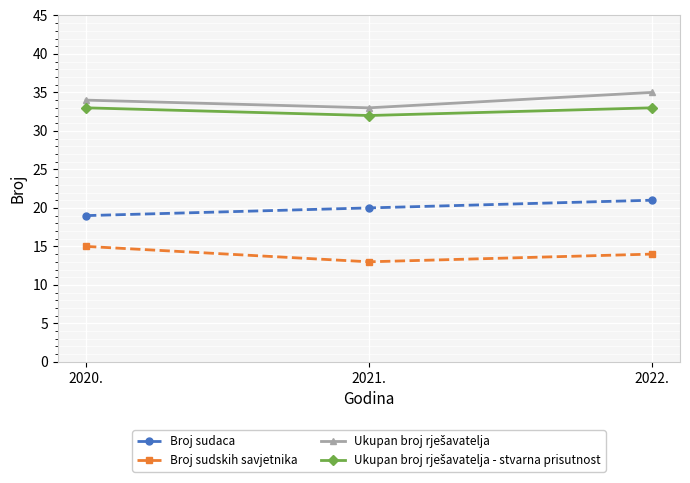

What is the label of the 1st point from the left?

2020.